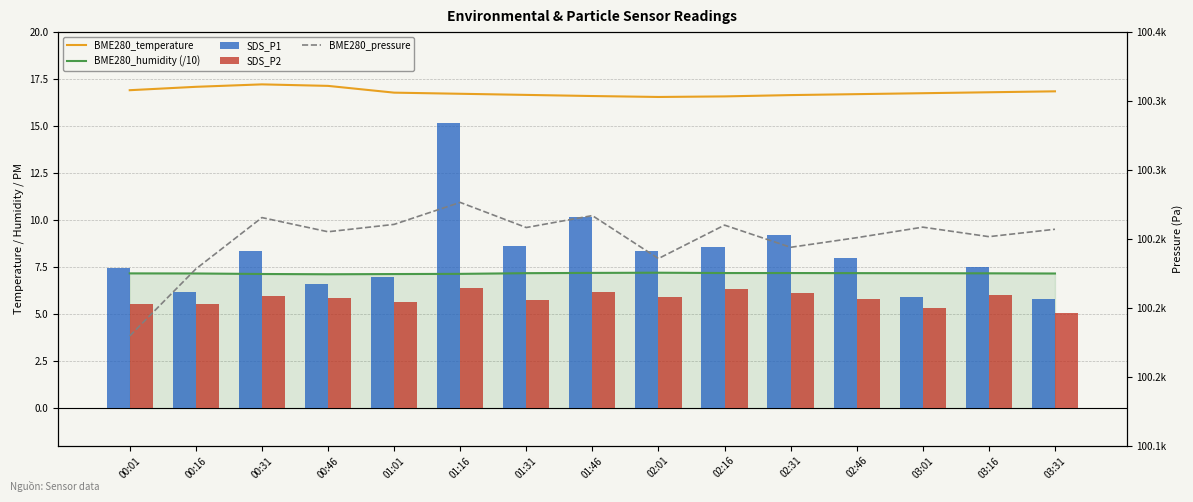

Reading left to right, list all the values displayed in this chart.

BME280_temperature: 00:01=16.9	00:16=17.1	00:31=17.2	00:46=17.1	01:01=16.8	01:16=16.7	01:31=16.7	01:46=16.6	02:01=16.6	02:16=16.6	02:31=16.6	02:46=16.7	03:01=16.8	03:16=16.8	03:31=16.9
BME280_humidity (/10): 00:01=7.2	00:16=7.2	00:31=7.1	00:46=7.1	01:01=7.1	01:16=7.1	01:31=7.2	01:46=7.2	02:01=7.2	02:16=7.2	02:31=7.2	02:46=7.2	03:01=7.2	03:16=7.2	03:31=7.2
SDS_P1: 00:01=7.5	00:16=6.2	00:31=8.4	00:46=6.6	01:01=7.0	01:16=15.2	01:31=8.6	01:46=10.2	02:01=8.3	02:16=8.6	02:31=9.2	02:46=8.0	03:01=5.9	03:16=7.5	03:31=5.8
SDS_P2: 00:01=5.5	00:16=5.5	00:31=6.0	00:46=5.8	01:01=5.7	01:16=6.4	01:31=5.8	01:46=6.2	02:01=5.9	02:16=6.3	02:31=6.1	02:46=5.8	03:01=5.3	03:16=6.0	03:31=5.1
BME280_pressure: 00:01=100179.6	00:16=100228.2	00:31=100265.5	00:46=100255.2	01:01=100260.5	01:16=100276.5	01:31=100258.2	01:46=100266.9	02:01=100235.8	02:16=100260.0	02:31=100243.9	02:46=100250.9	03:01=100258.5	03:16=100251.6	03:31=100257.0